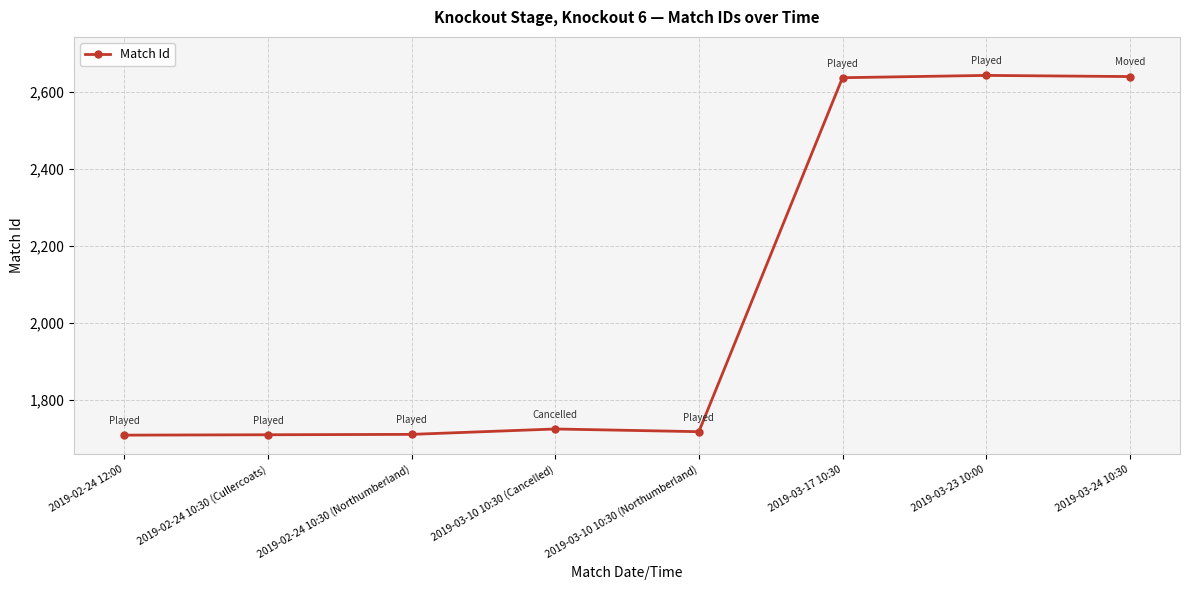

How many lines are shown in the chart?

1